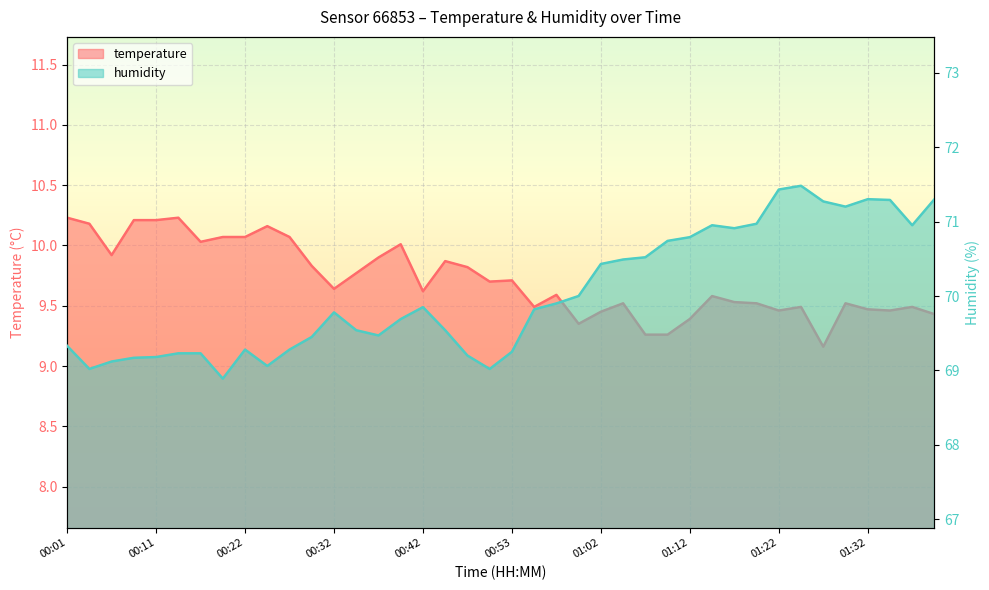

The value of temperature at 00:19 is 13.3. True or false?

False